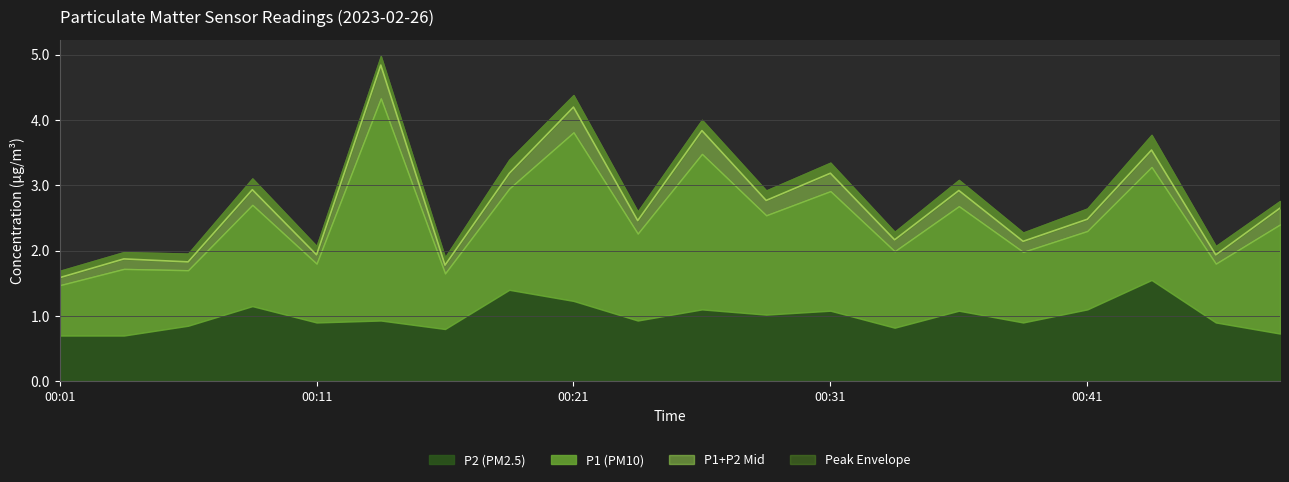

Rank the categories by P1 value from highest to lowest.

00:14, 00:21, 00:26, 00:31, 00:44, 00:49, 00:36, 00:09, 00:19, 00:29, 00:24, 00:41, 00:33, 00:39, 00:04, 00:11, 00:46, 00:06, 00:16, 00:01